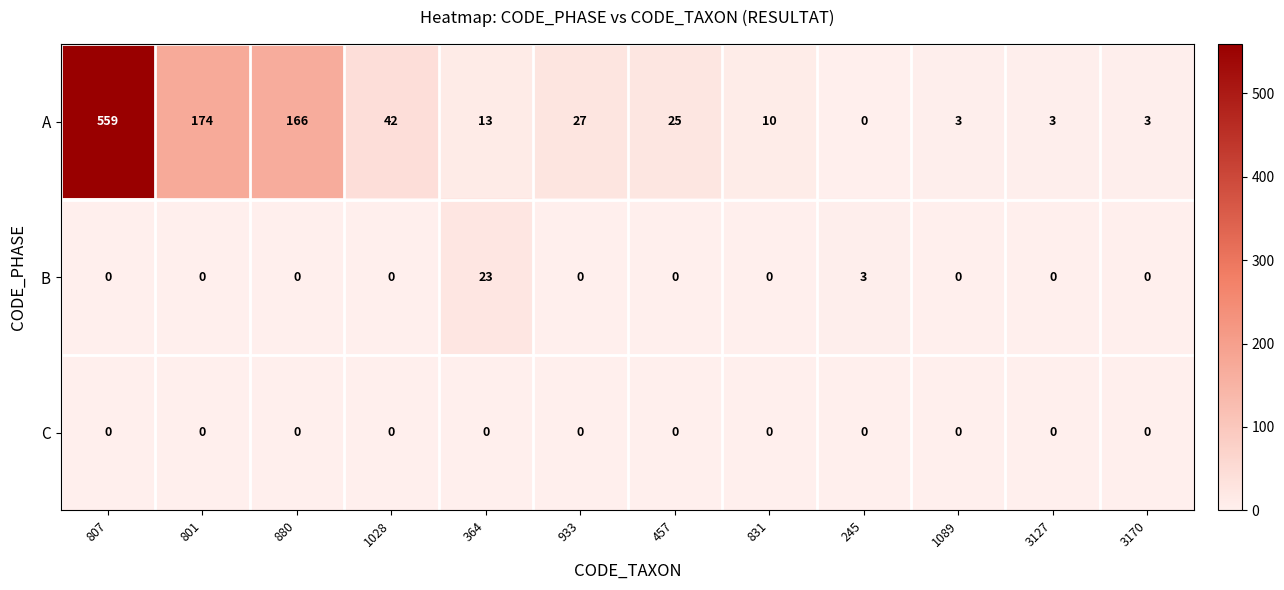

Where does the A series first go above 25?

807